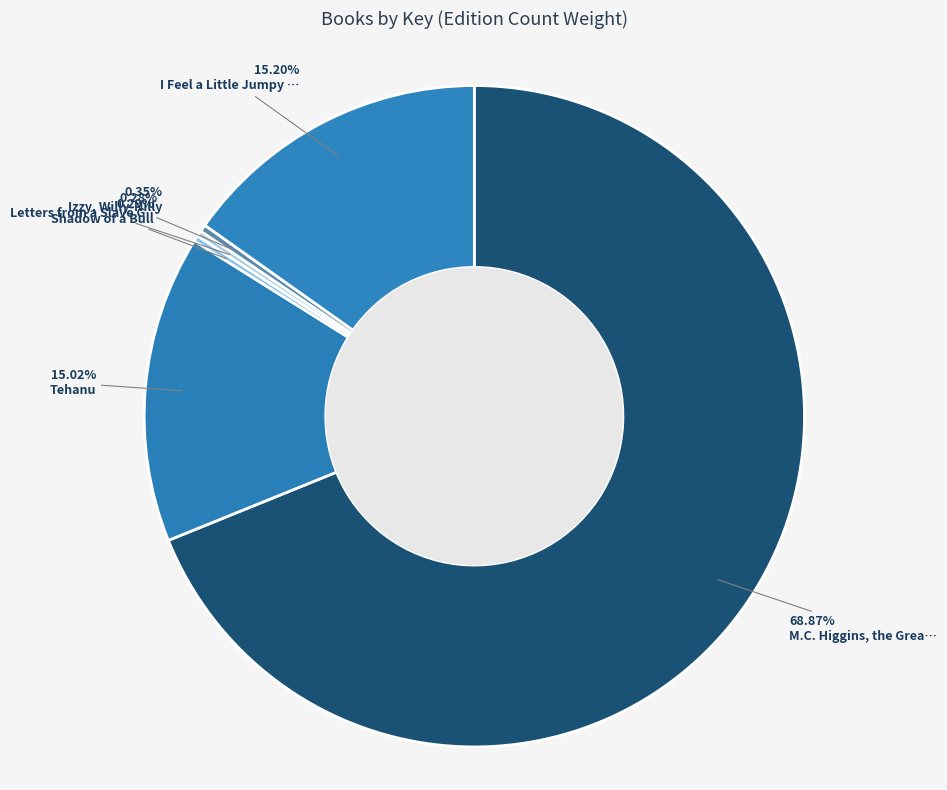

How many segments does this pie chart have?

6